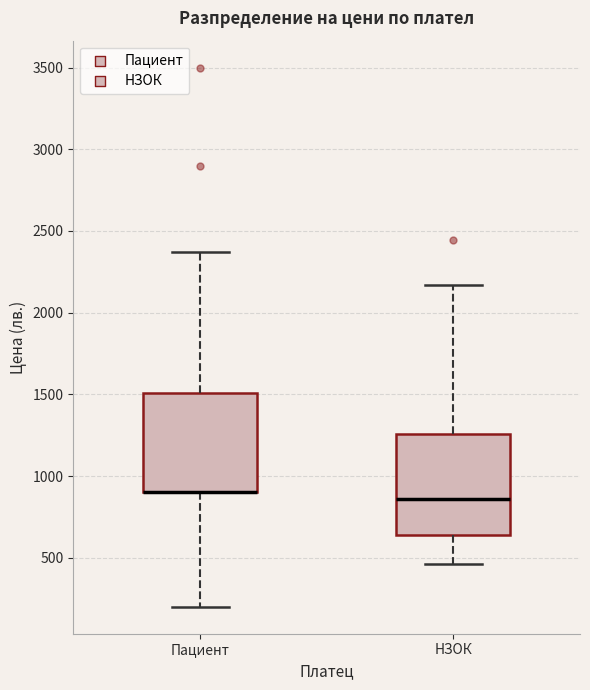

Reading left to right, read every box against the y-axis: the position of its median line, the range the box covers, and the ends of its whiskers. The values are not printed on the chart, so give them approximately, as read against the axis.

Пациент: median 900 (drawn on the box's lower edge), box 900 to 1500, whiskers 200 to 2350
НЗОК: median 850, box 650 to 1250, whiskers 450 to 2150